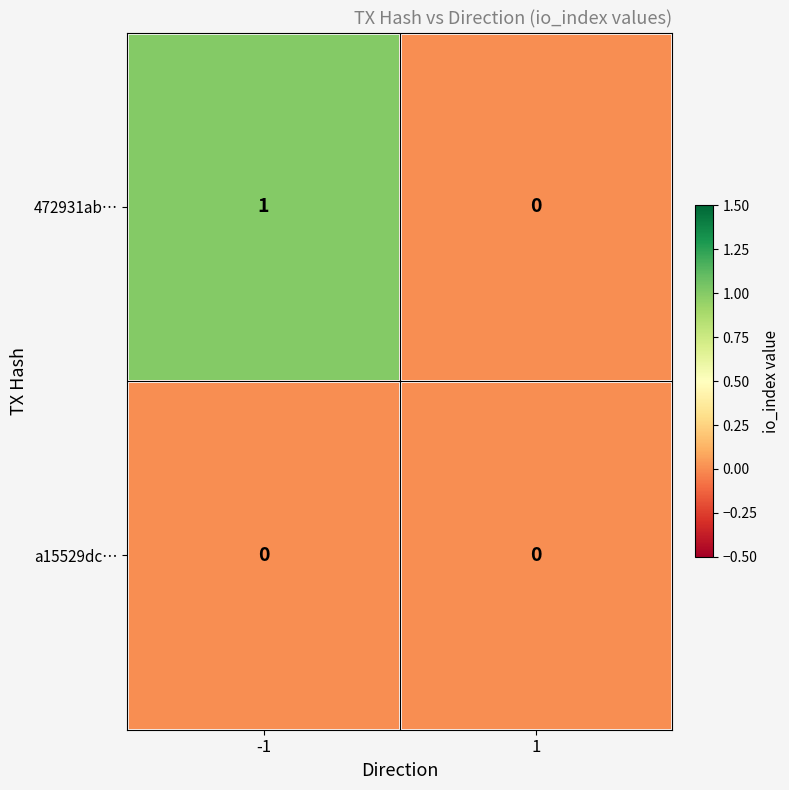

Reading right to left, list all the values displayed in this chart.

472931ab…: 1=0	-1=1
a15529dc…: 1=0	-1=0